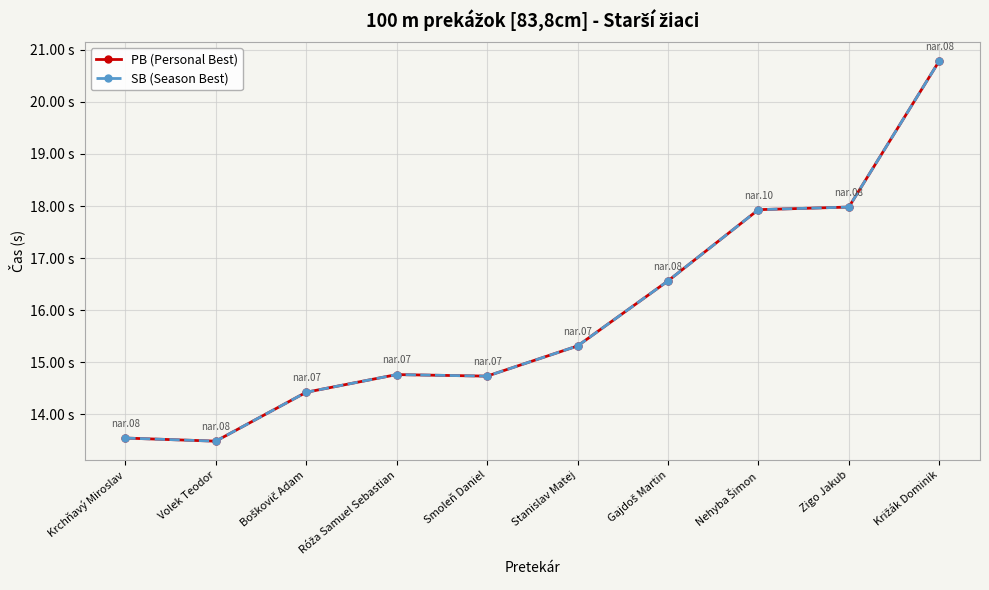

Does the chart have visible grid lines?

Yes